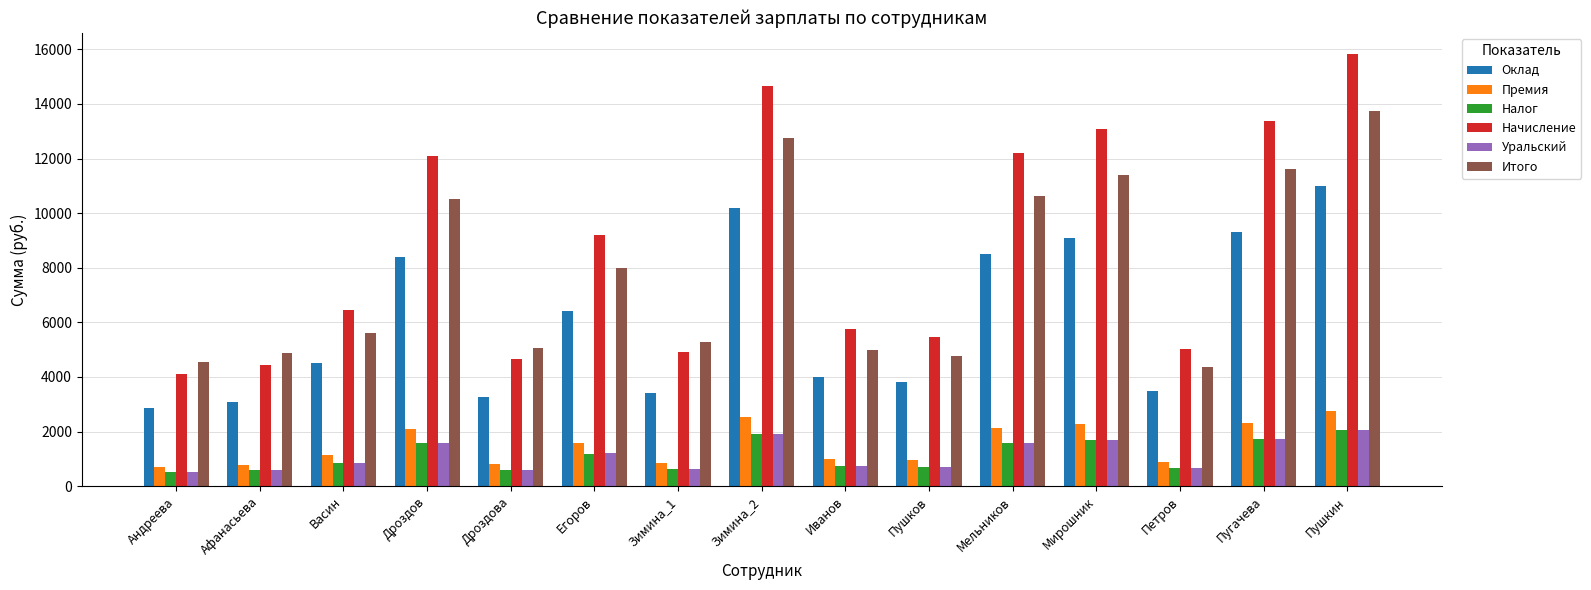

Which series has the largest range (max minus min)?

Начисление